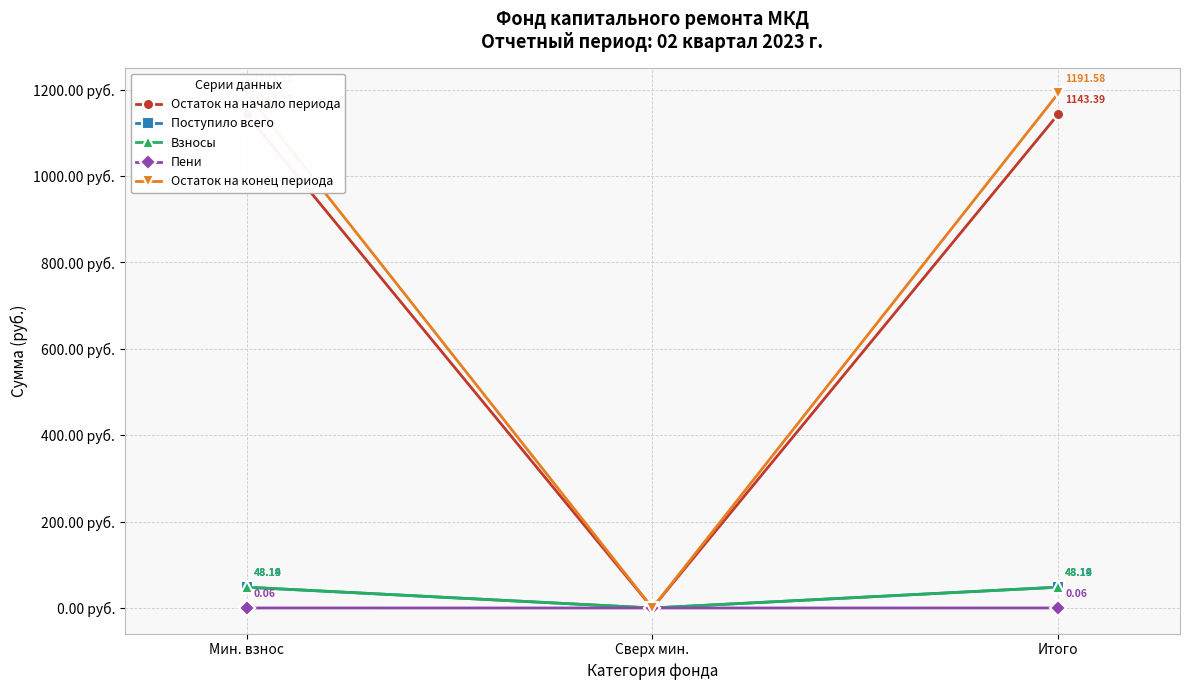

At which label is Взносы closest to 24?

Сверх мин.